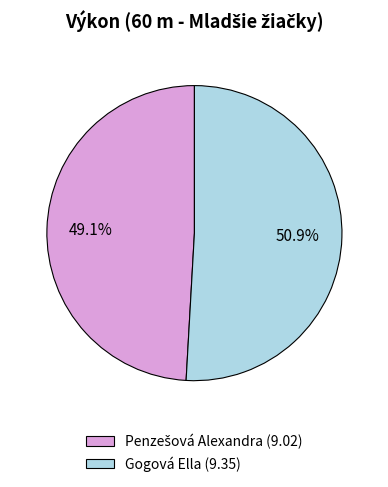

How many slices are in this pie chart?

2